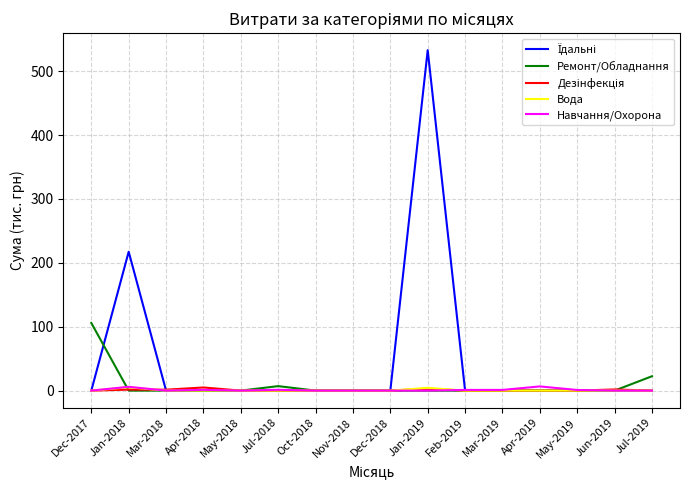

At which category is the sum across all series the highest?

Jan-2019